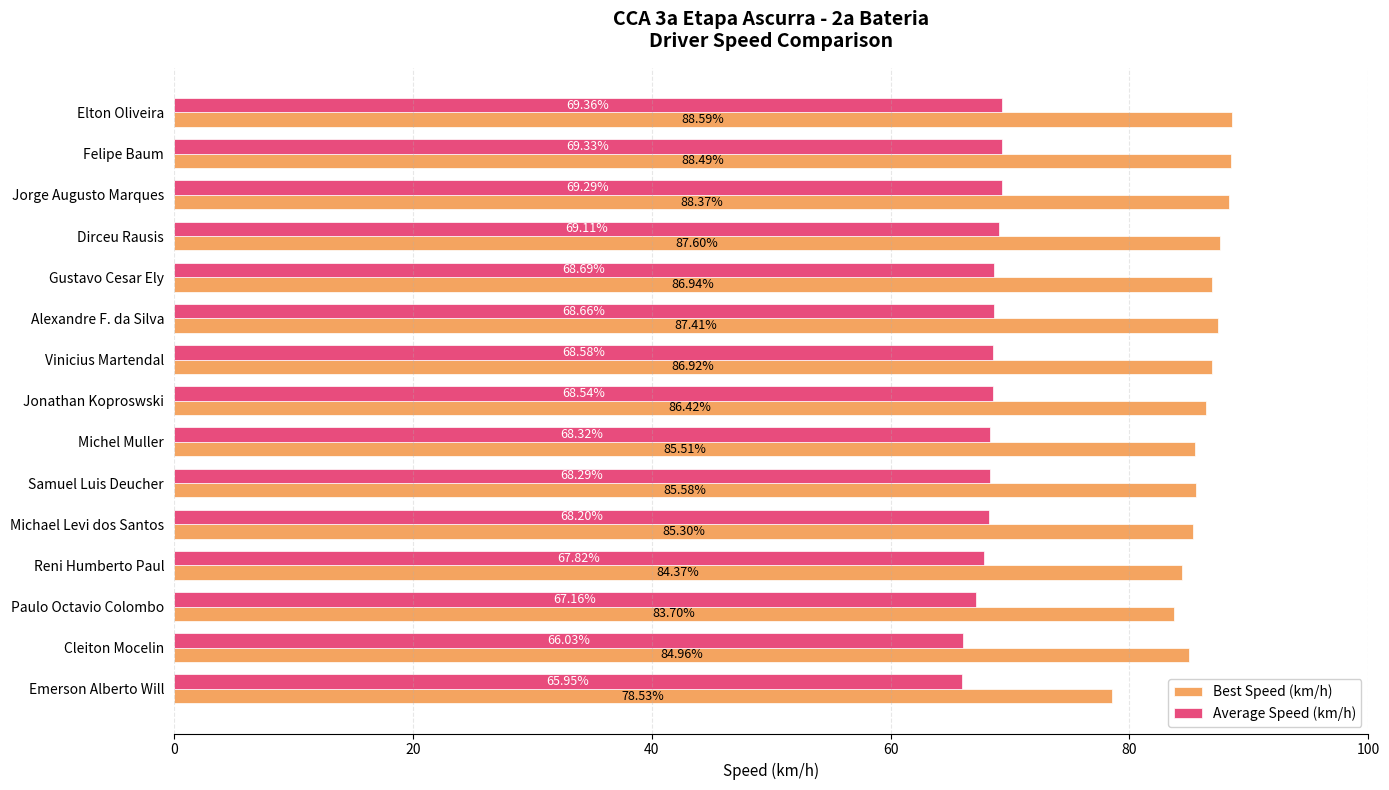

Which series has the largest range (max minus min)?

Best Speed (km/h)